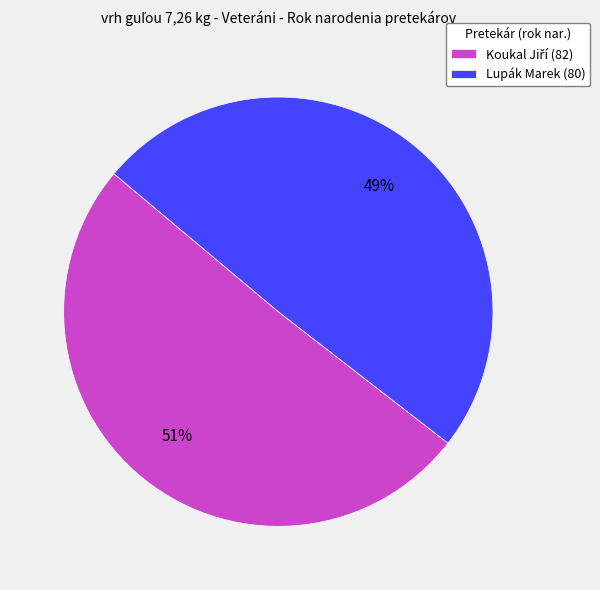

Which slice is the smallest?

Lupák Marek